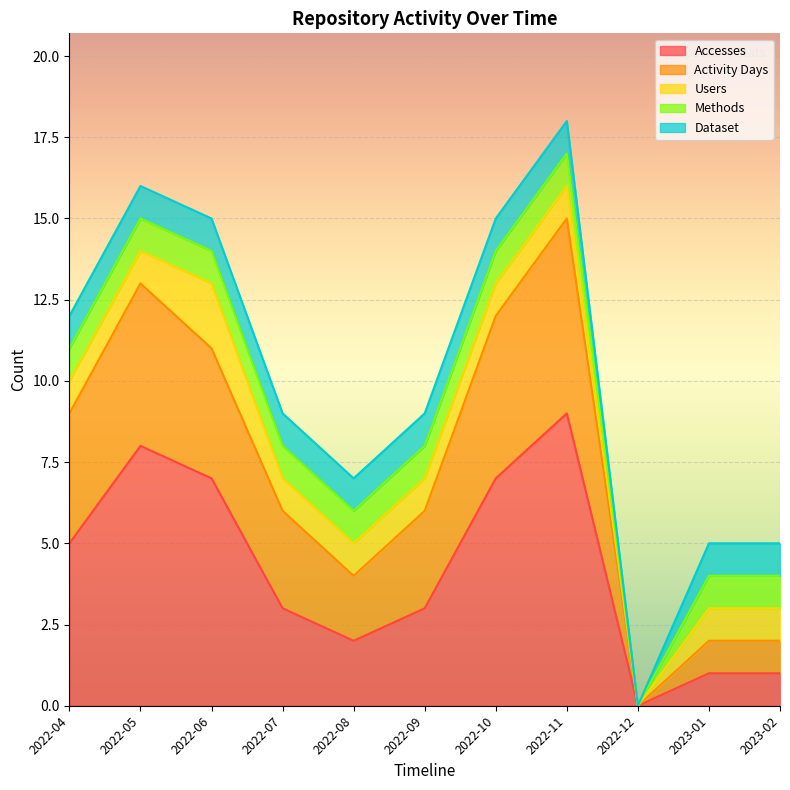

What is the label of the 4th point from the left?

2022-07